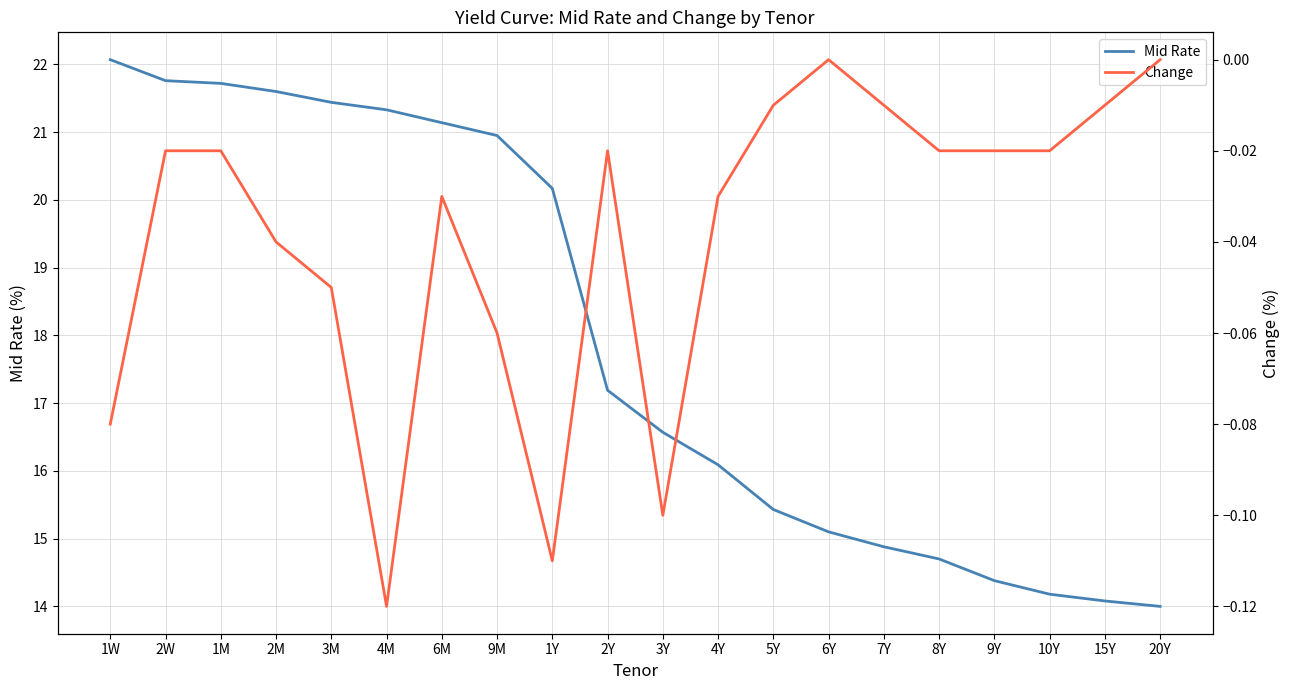

What is the value of the Mid Rate point at the 8th from the left?

20.9